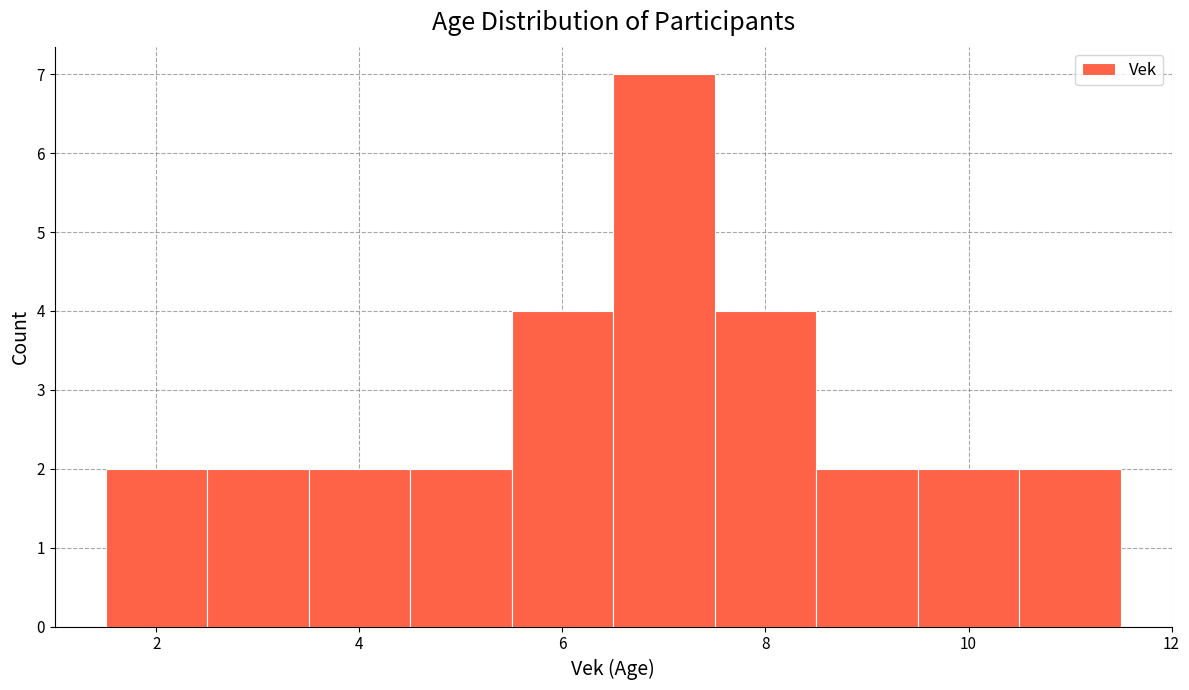

Over which range of the x-axis is the bar tallest?

6.5 to 7.5